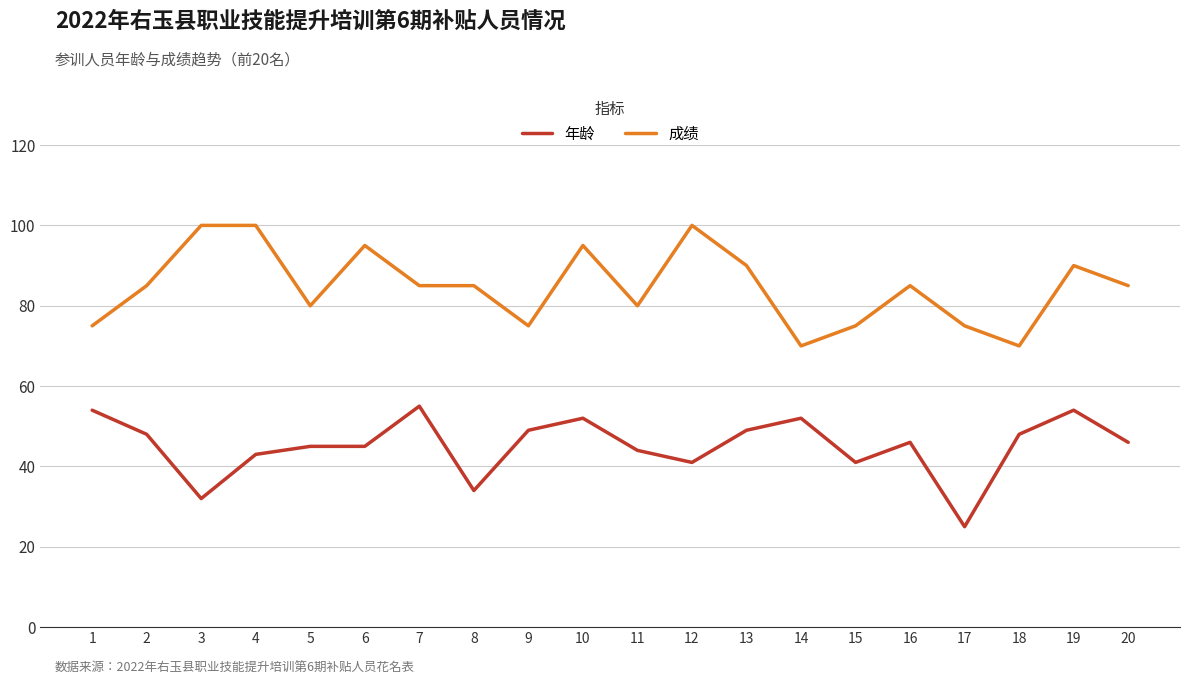

What is the highest value of the 成绩 series?

100